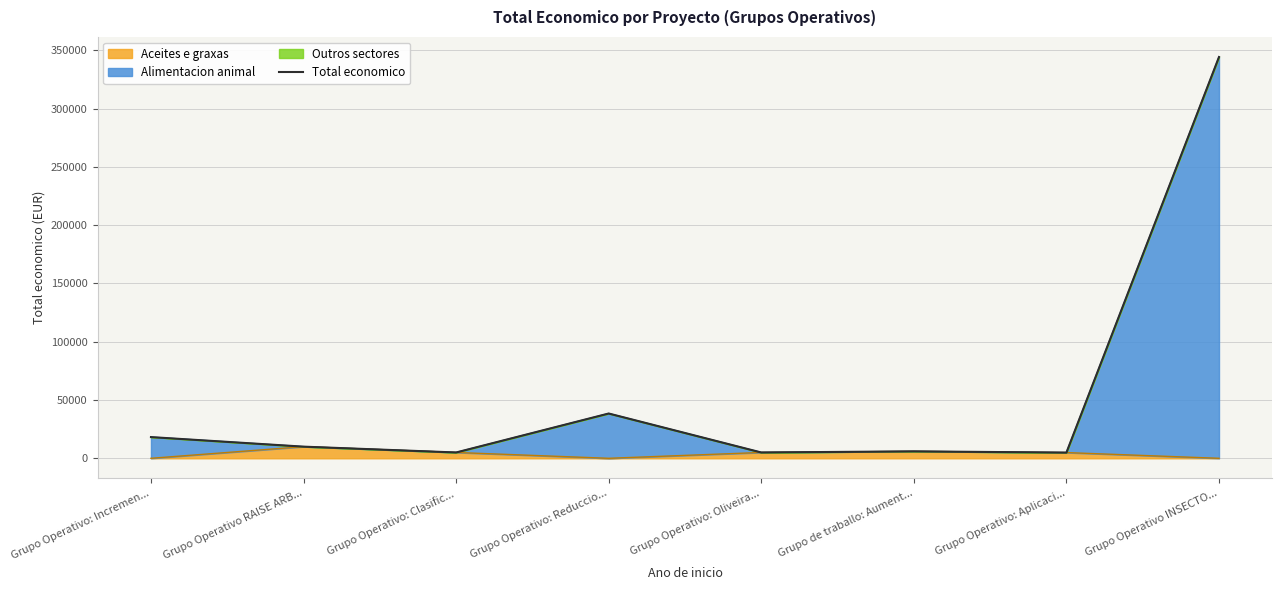

At which category does the chart reach its minimum across all series?

Grupo Operativo: Aplicaci...